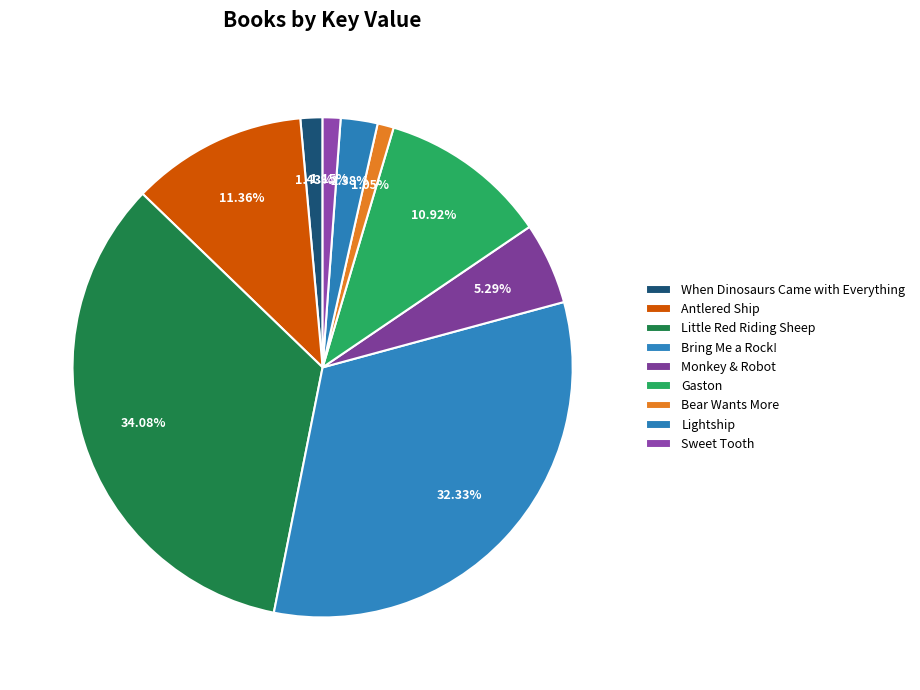

Combined, what portion of the pie is Sweet Tooth and Bring Me a Rock!?

33.5%